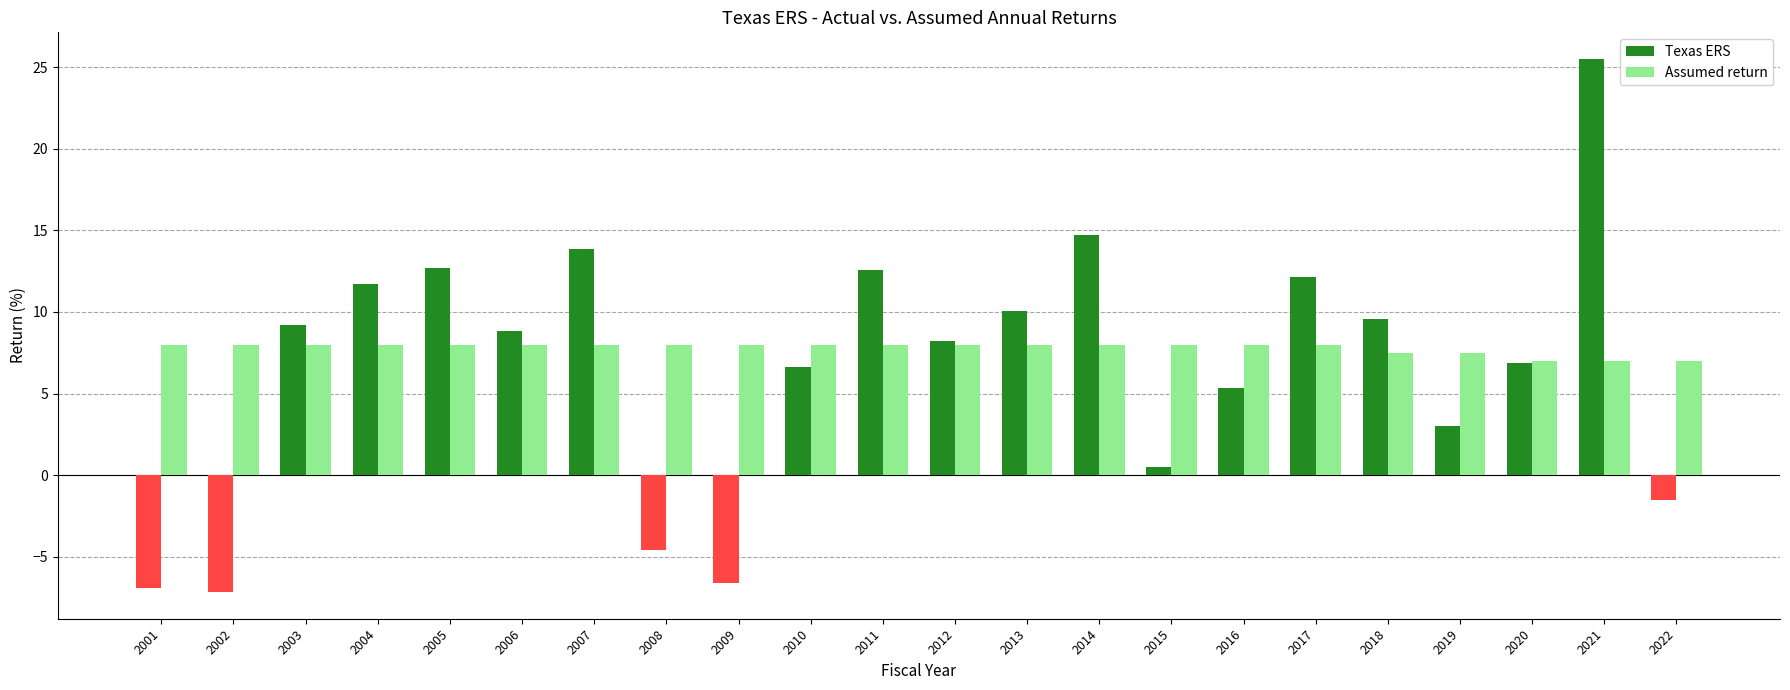

What are all the series names shown in the legend?

Texas ERS, Assumed return